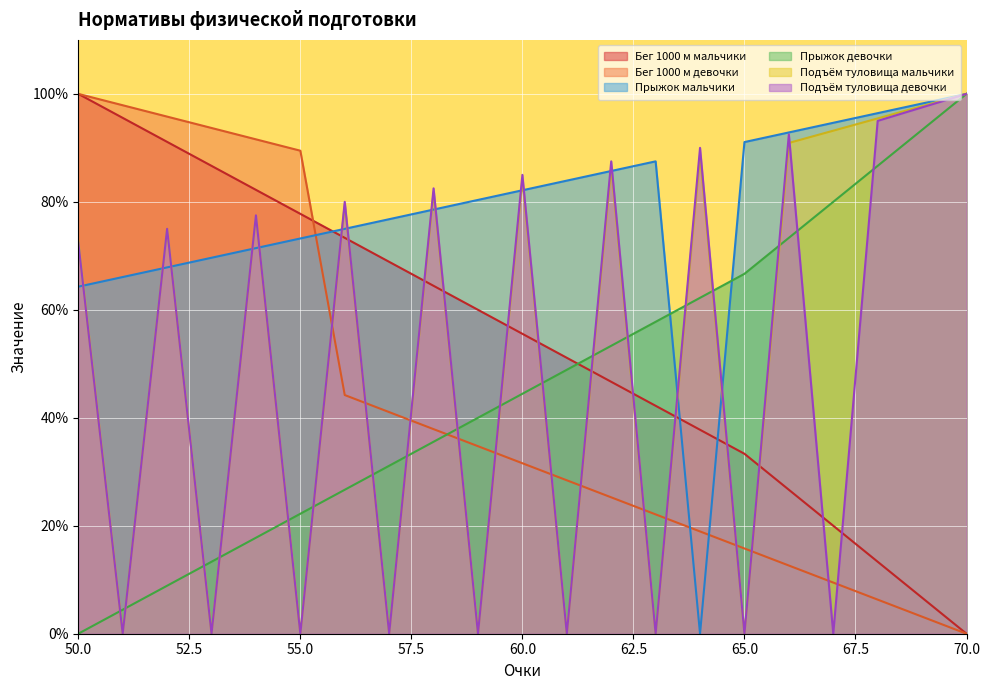

Which series has the widest spread of values?

Бег 1000 м мальчики